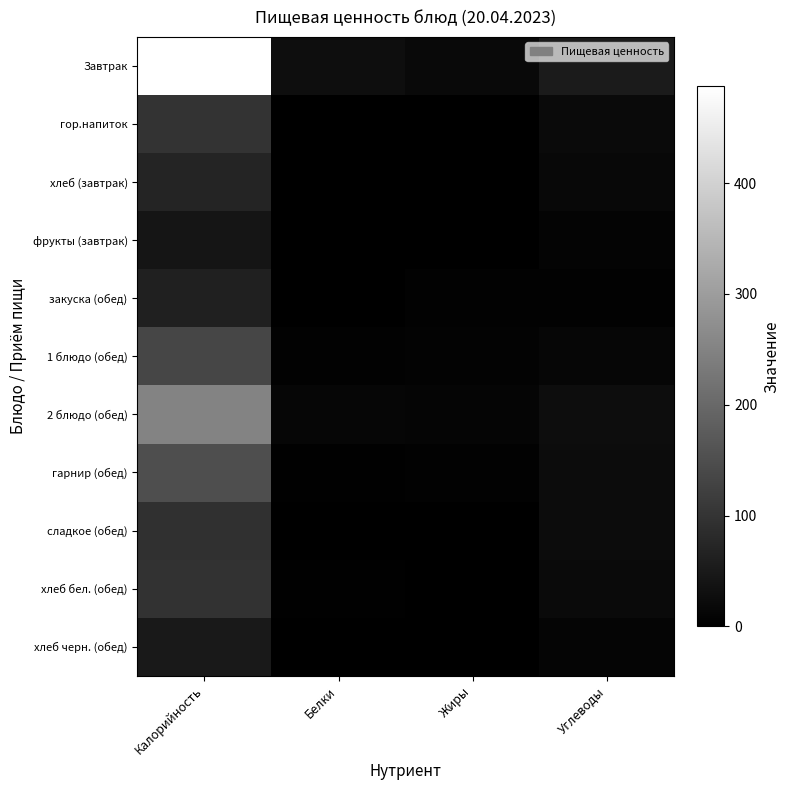

Which series changed the most between Калорийность and Белки?

Завтрак